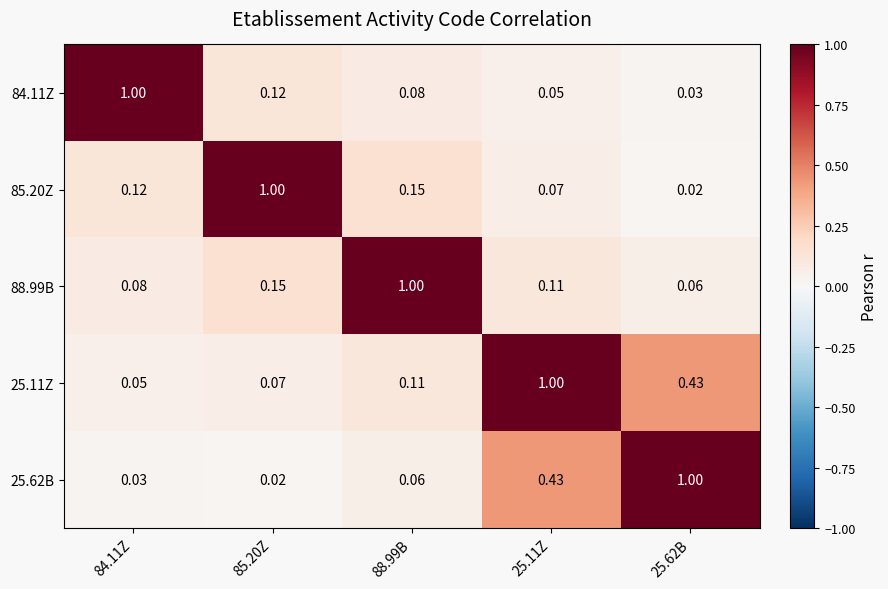

Is the value of 25.11Z at 25.62B greater than the value of 88.99B at 88.99B?

No